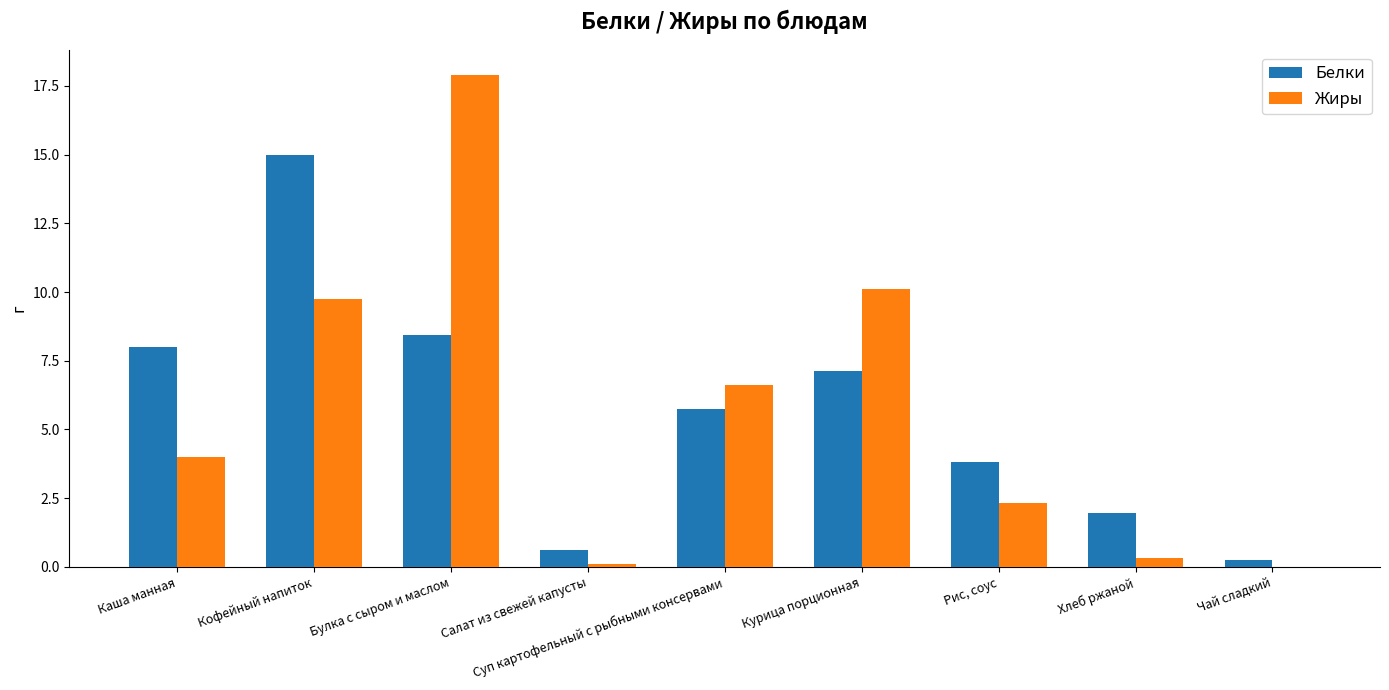

The value of Жиры at Курица порционная is 10.1. True or false?

True